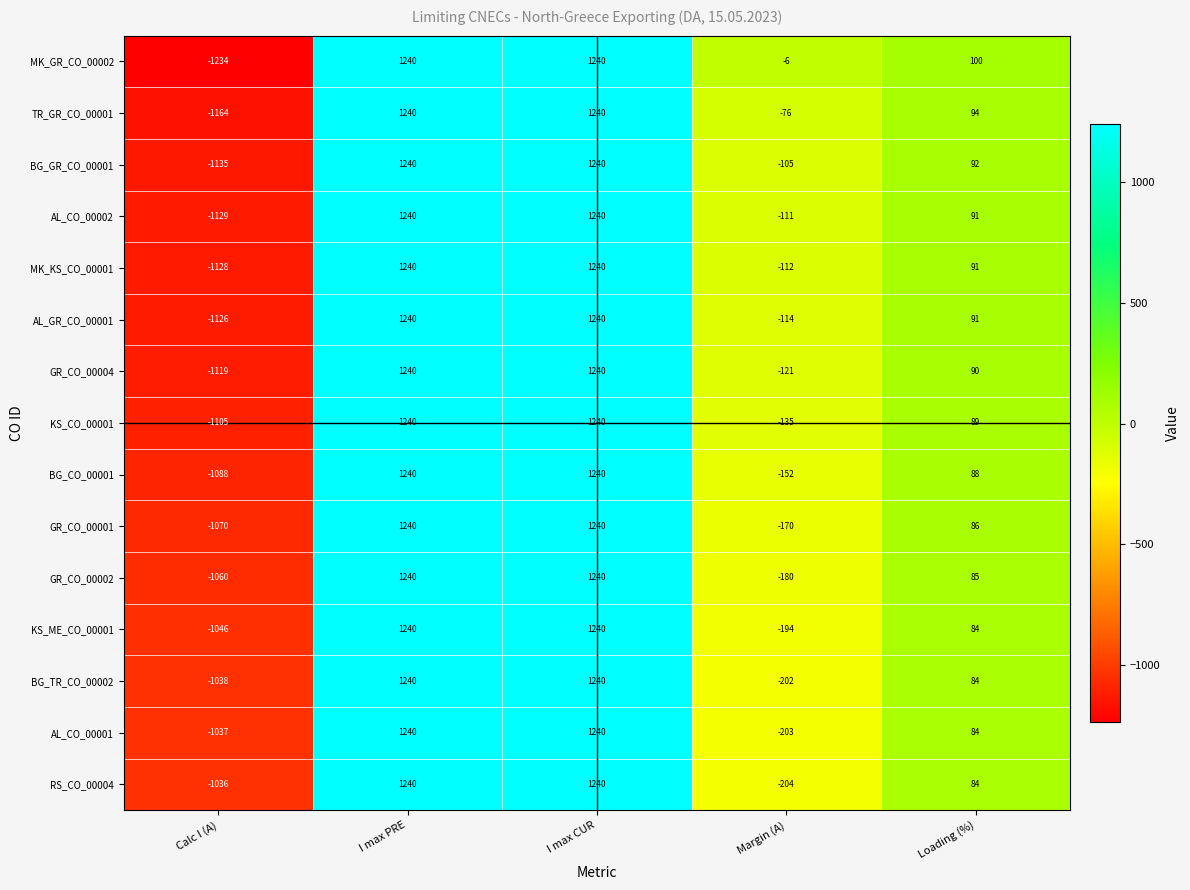

What is the difference between the KS_ME_CO_00001 values at Margin (A) and Calc I (A)?

852